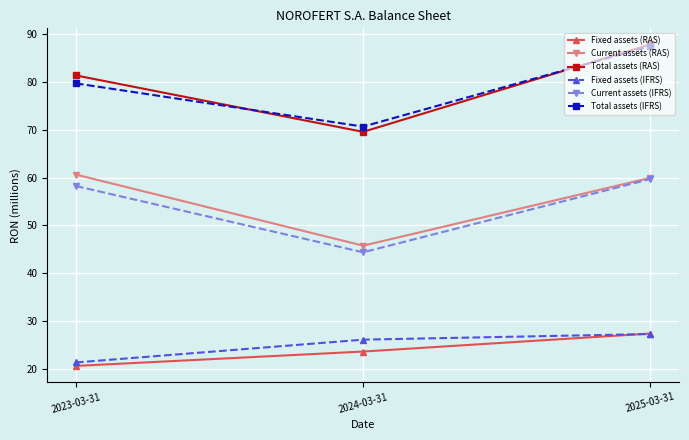

What is the difference between the highest and lowest values at 2023-03-31?

60.8